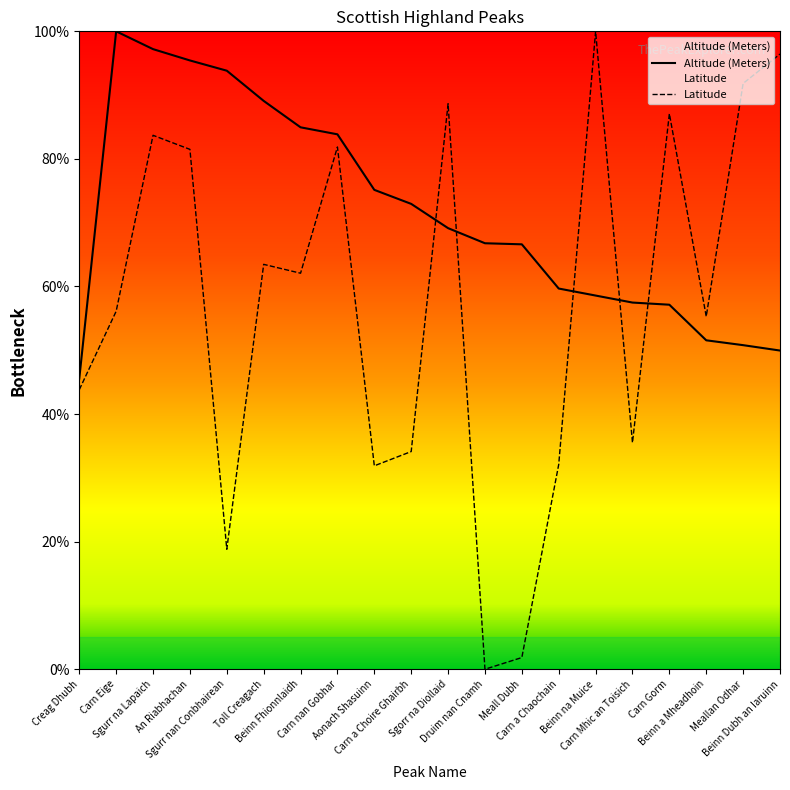

How many positive values does the Latitude series have?

19